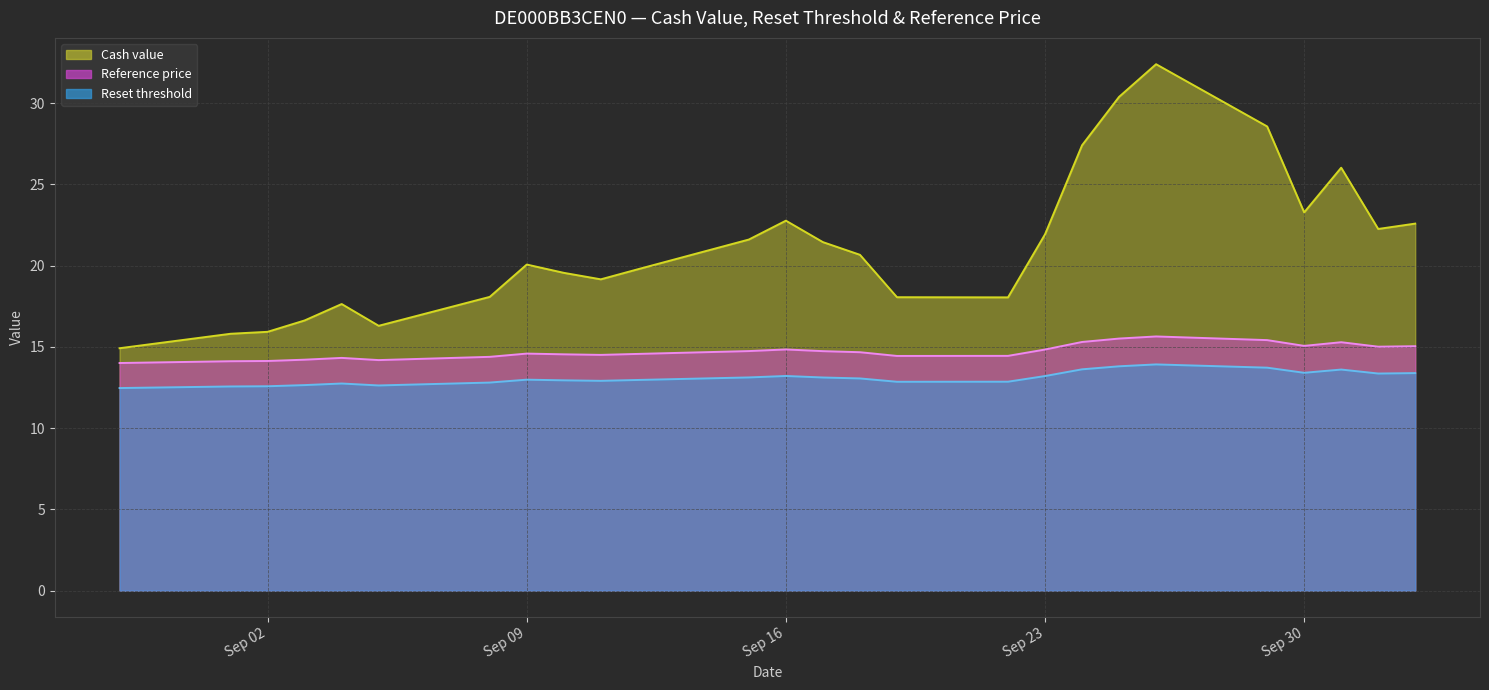

Which series has the largest total across all categories?

Cash value